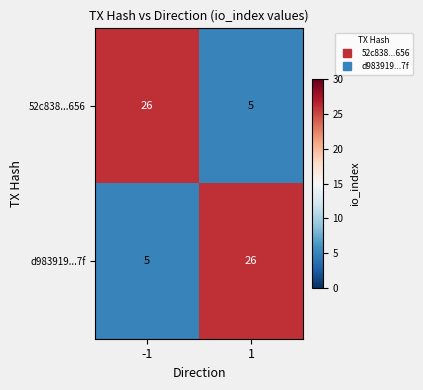

What is the spread (max minus min) of values at -1?

21